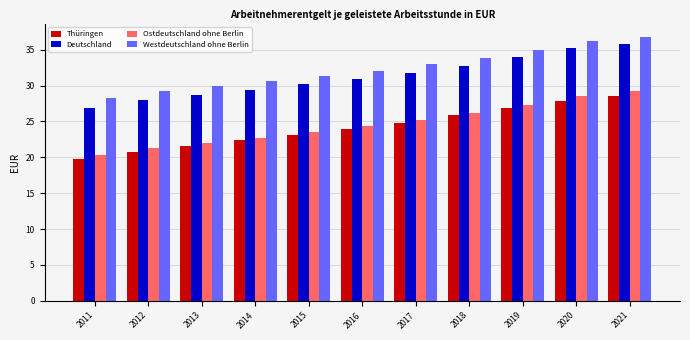

Which label corresponds to the largest value in the chart?

2021